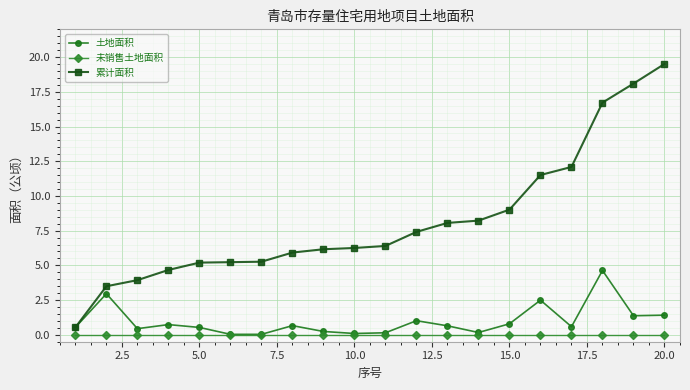

What is the highest value of the 累计面积 series?

19.5